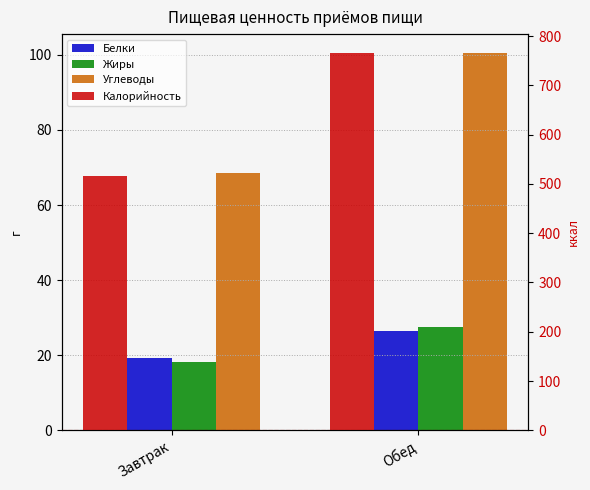

At which label does Белки reach its minimum?

Завтрак